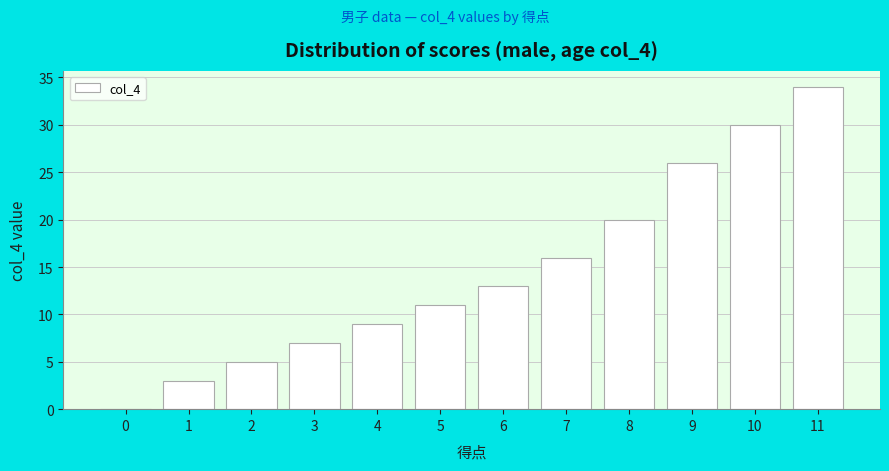

Reading left to right, extract all data points from this chart.

0=0	1=3	2=5	3=7	4=9	5=11	6=13	7=16	8=20	9=26	10=30	11=34